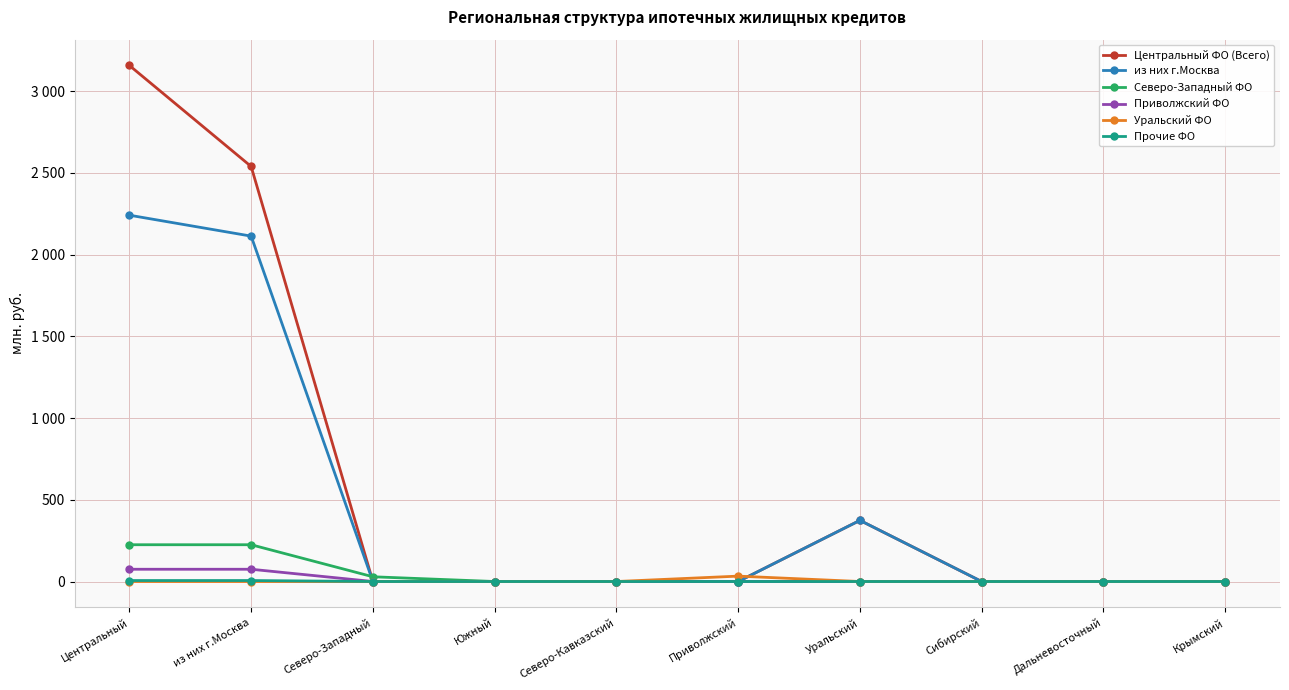

True or false: Центральный ФО (Всего) and Приволжский ФО intersect in this chart.

False